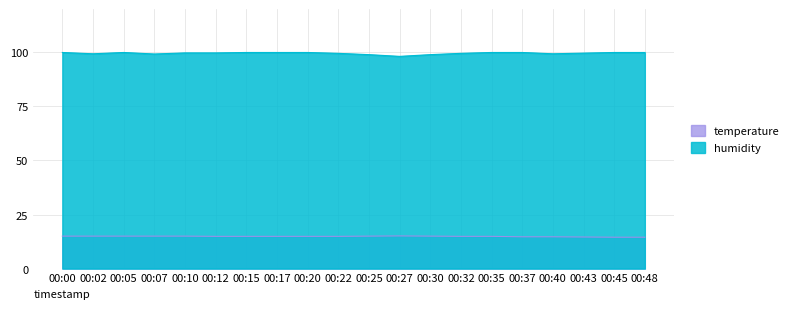

True or false: humidity and temperature cross at least once.

False